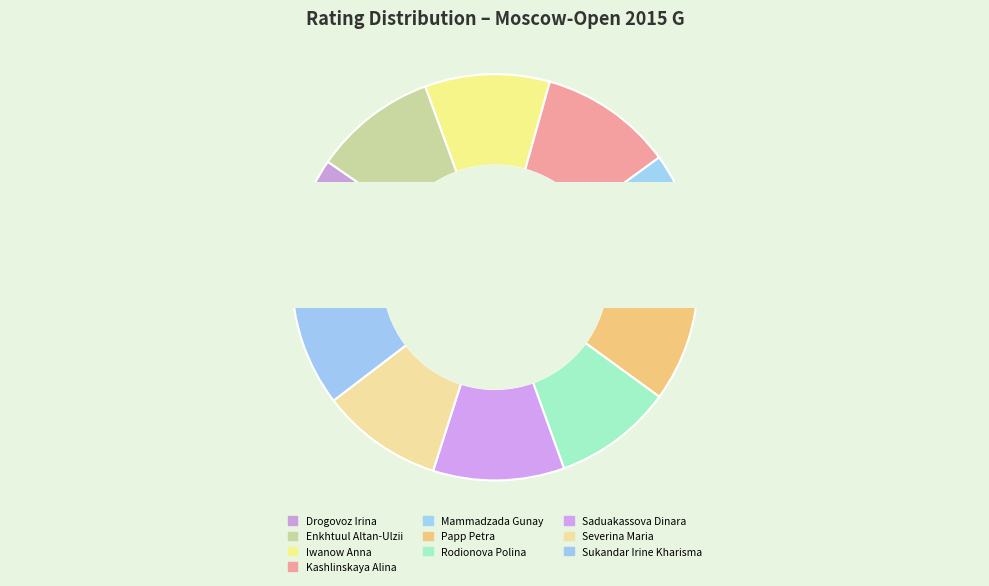

The Rodionova Polina slice represents 9% of the pie. True or false?

True